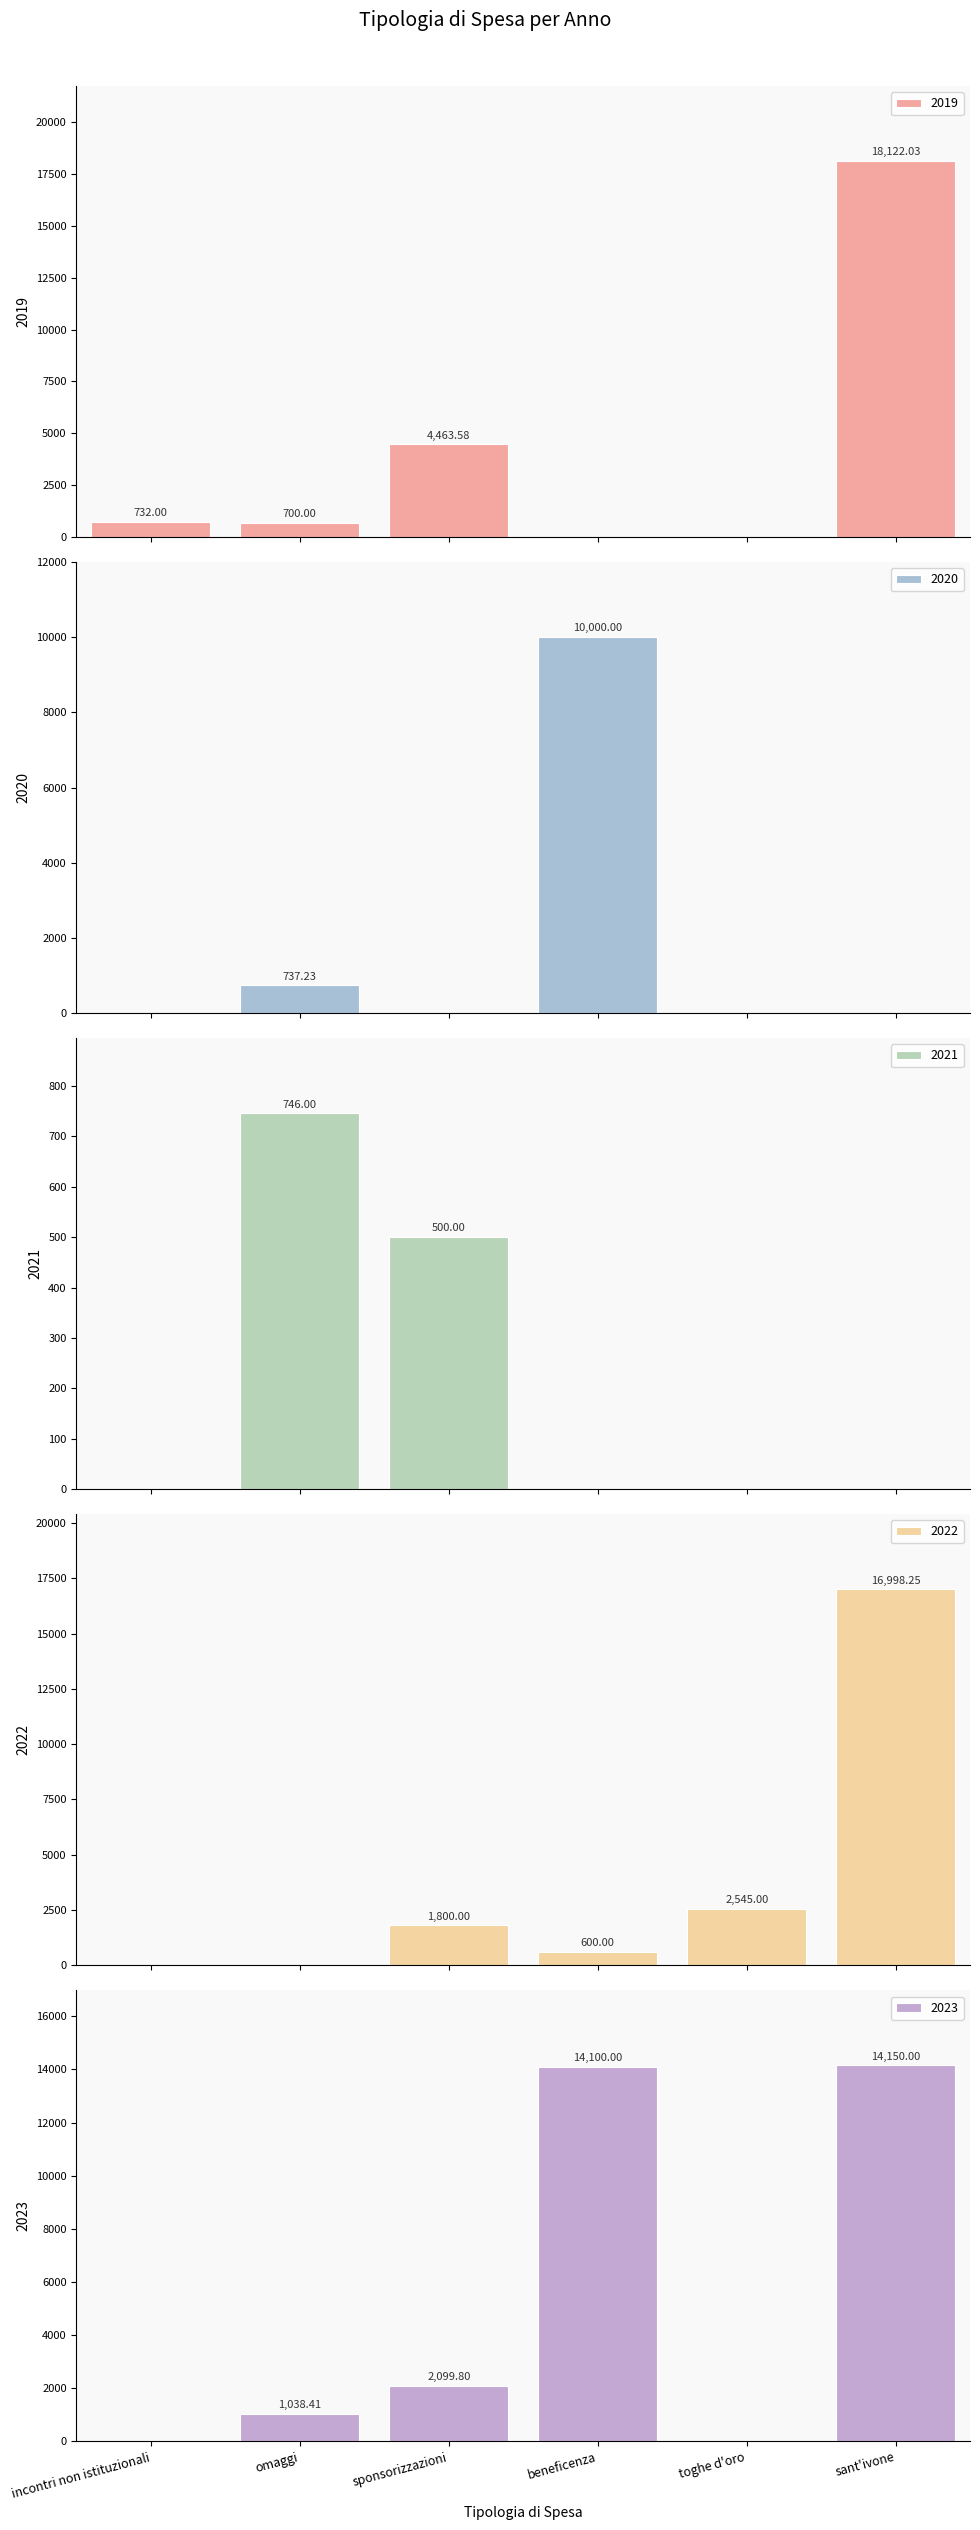

How many values in 2023 are above zero?

4